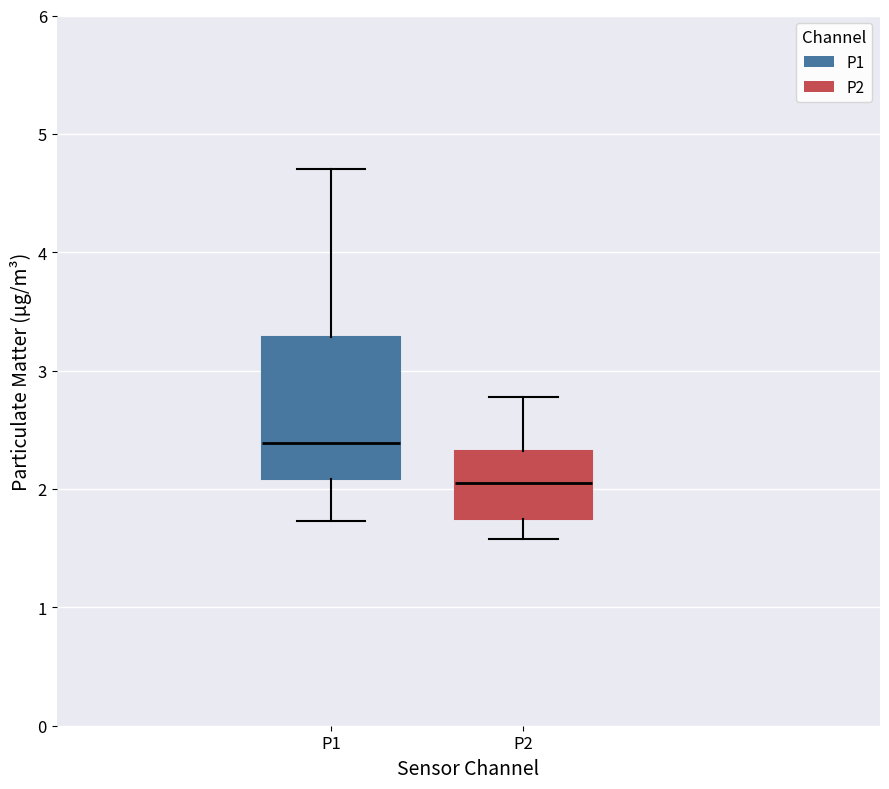

Comparing the boxes themselves (not the whiskers), which one is the tallest?

P1